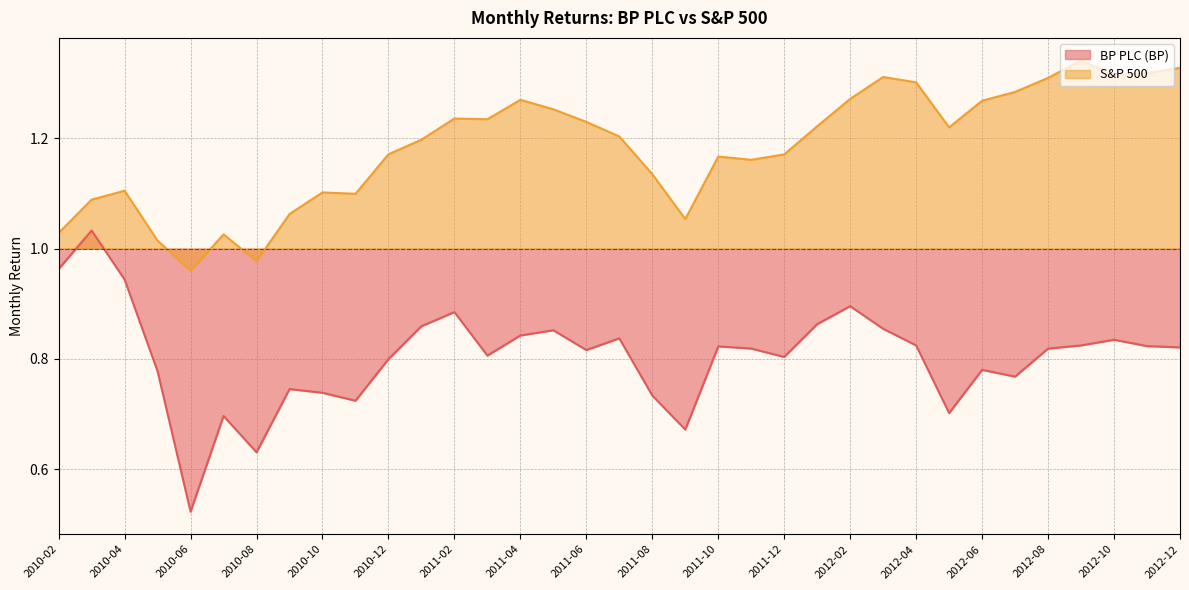

Which series changed the most between 2010-03 and 2010-06?

BP PLC (BP)